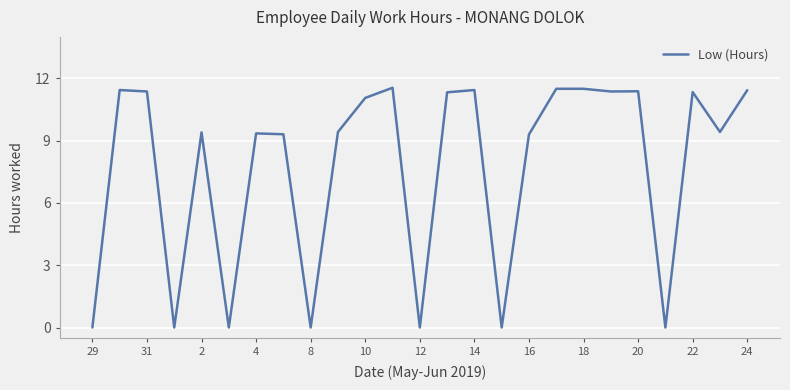

What is the difference between the maximum and minimum values?

11.6